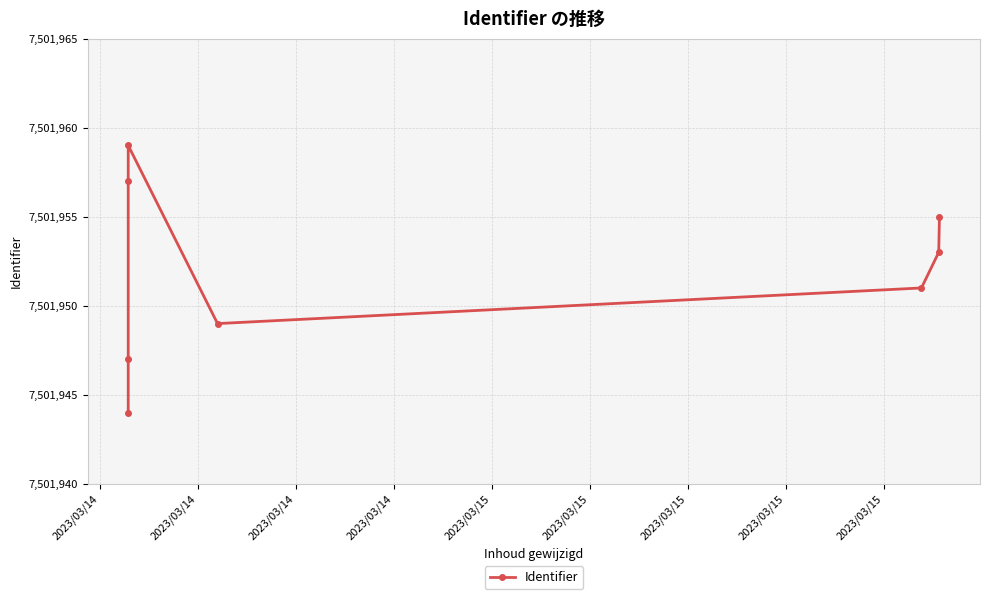

What is the smallest value displayed?

7501944